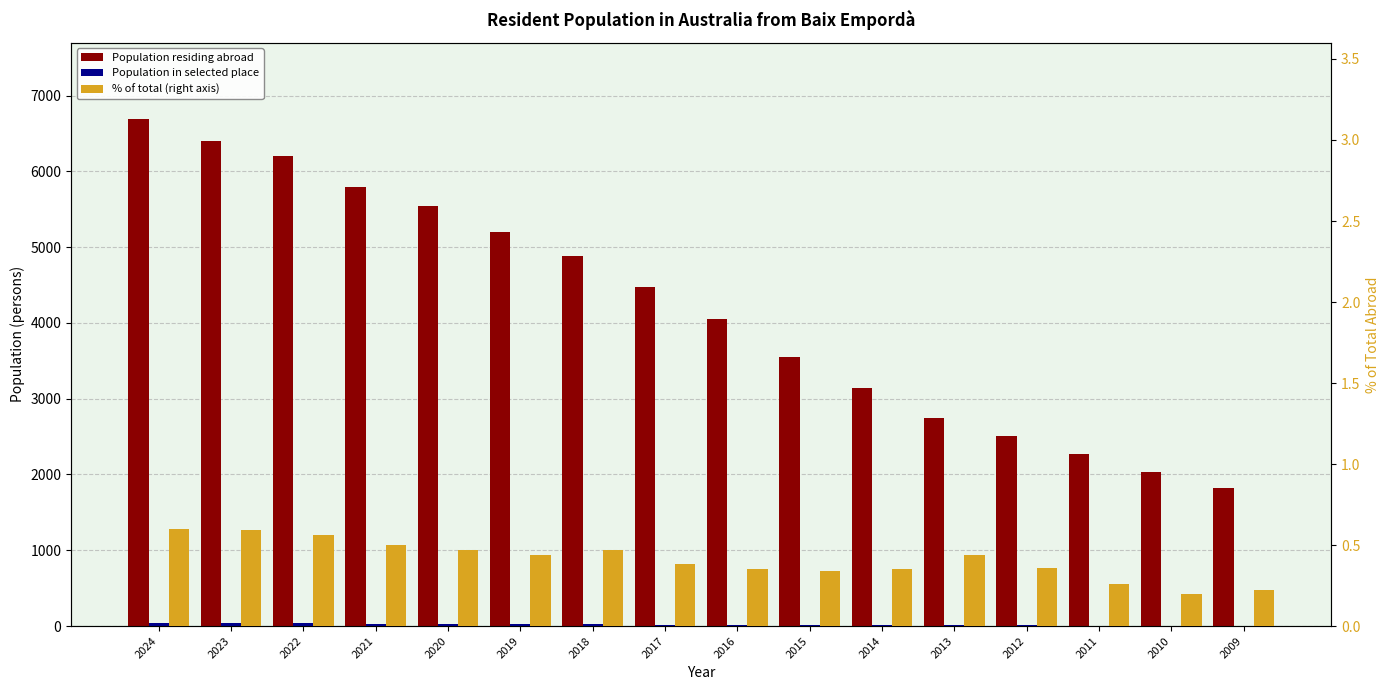

Are the bars grouped side by side (vs. stacked)?

Yes